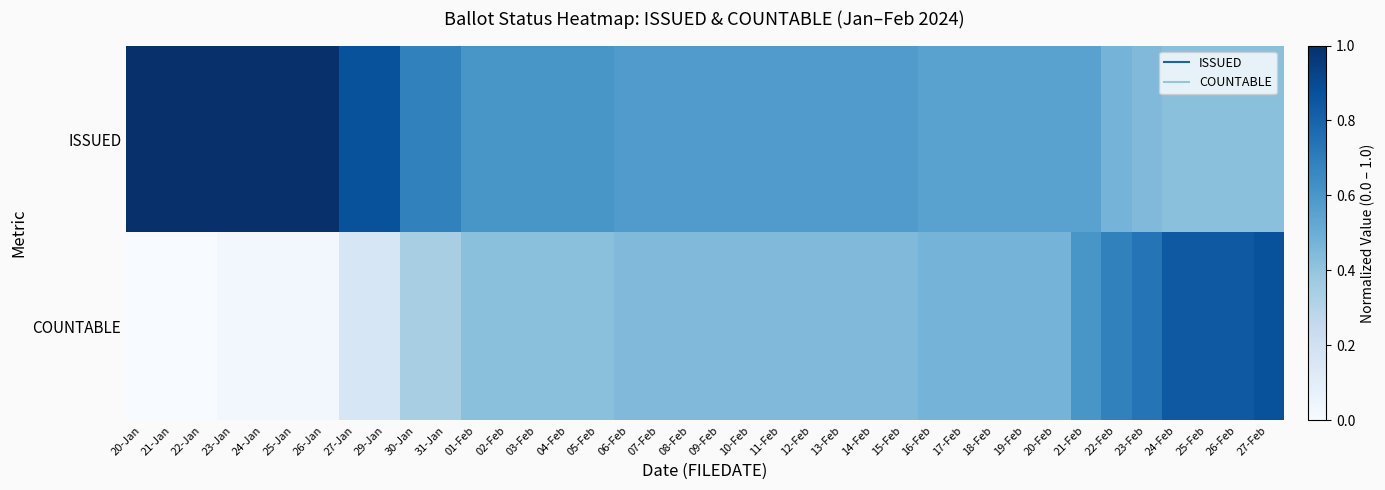

Which label corresponds to the largest value in the chart?

20-Jan